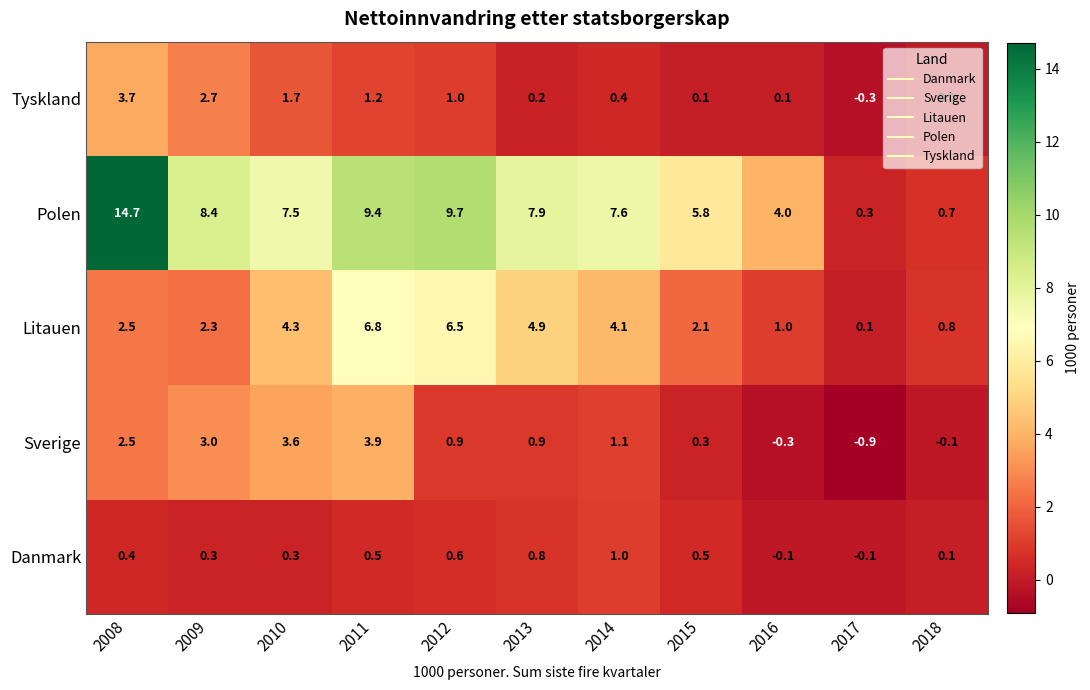

How many data points in Danmark are above 0?

9